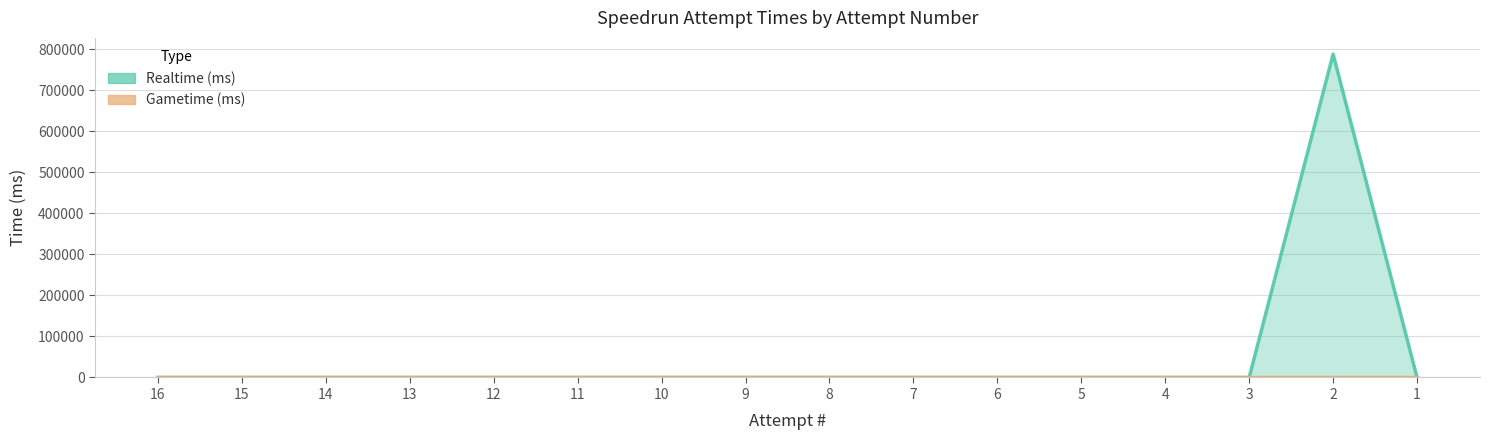

Does the chart display data point markers on the line(s)?

No